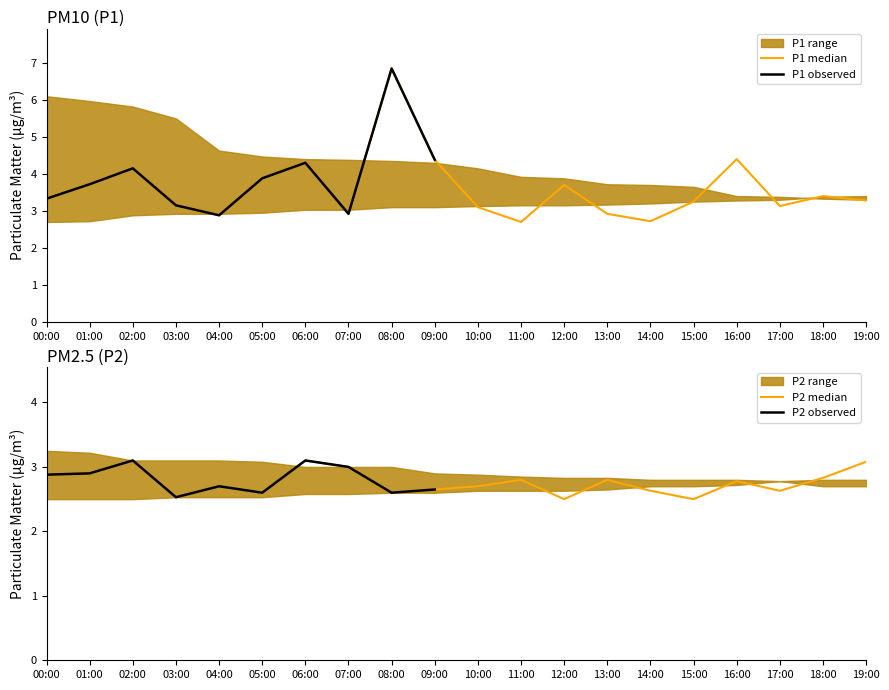

Is the value of P2 at 06:00 greater than the value of P1 at 09:00?

No